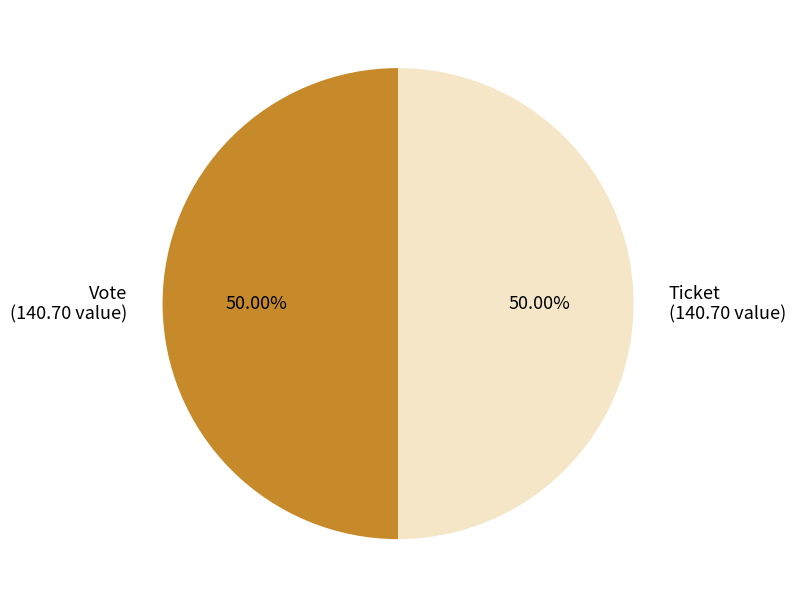

To the nearest percent, what is the average slice percentage?

50%